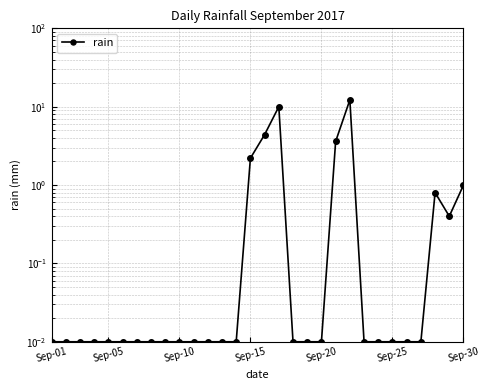

What is the maximum value shown in the chart?

12.2